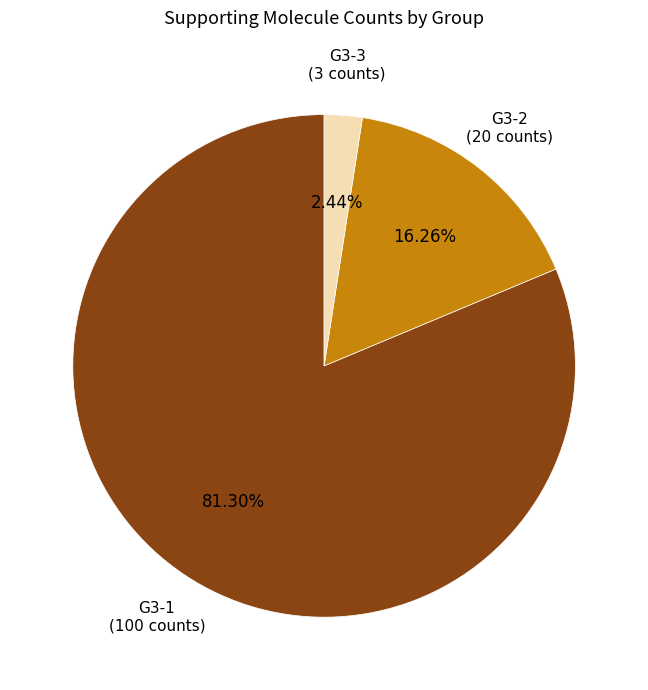

How many segments does this pie chart have?

3